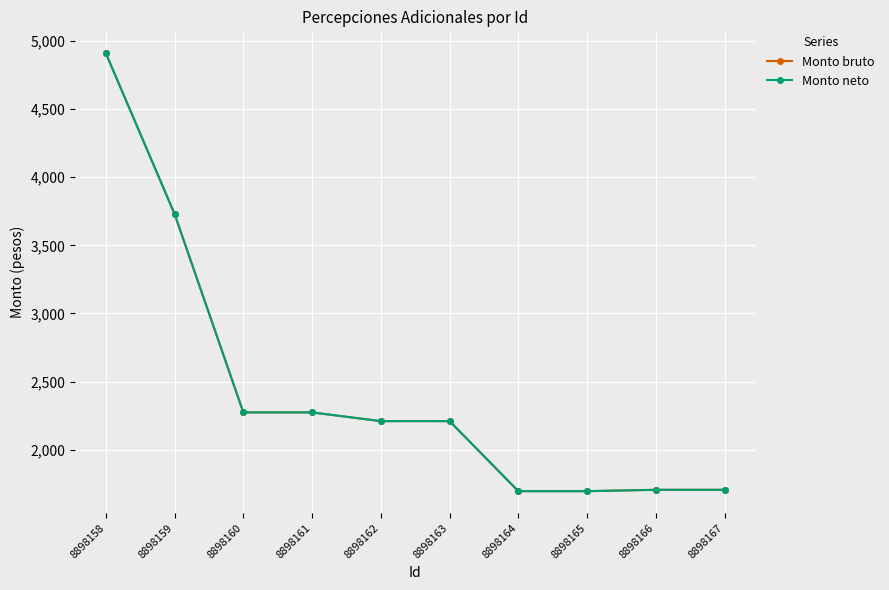

What is the total value across all series at 8898160?

4548